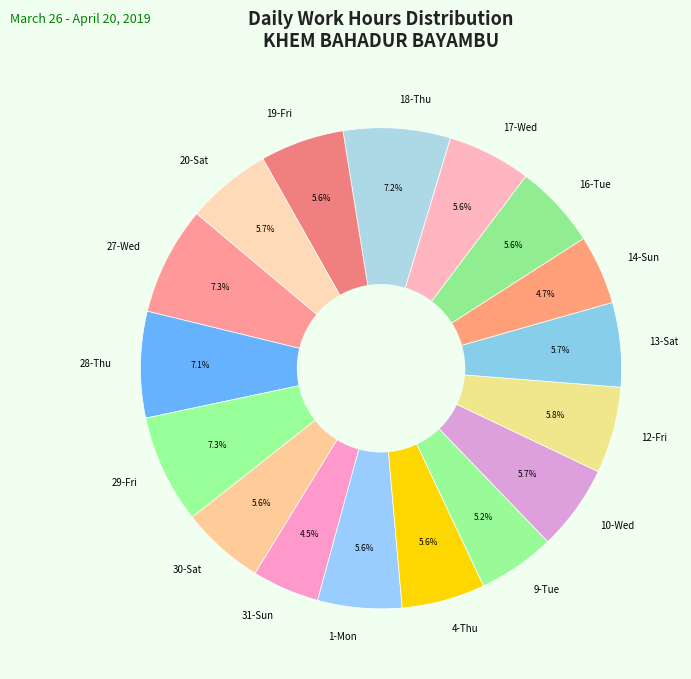

How many slices are in this pie chart?

17